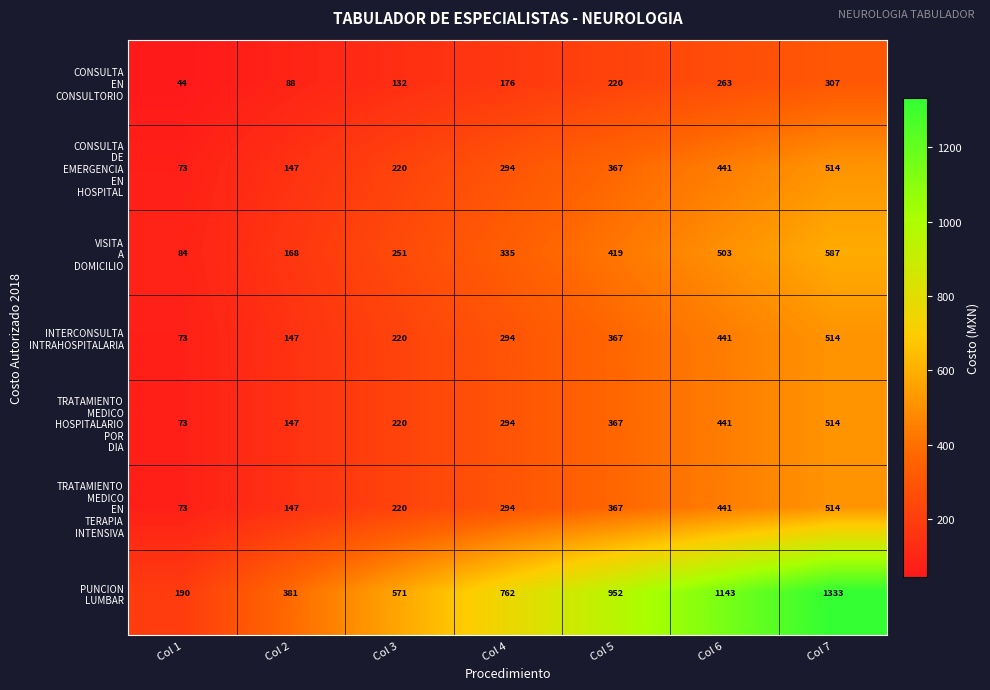

What is the greatest value displayed?

1333